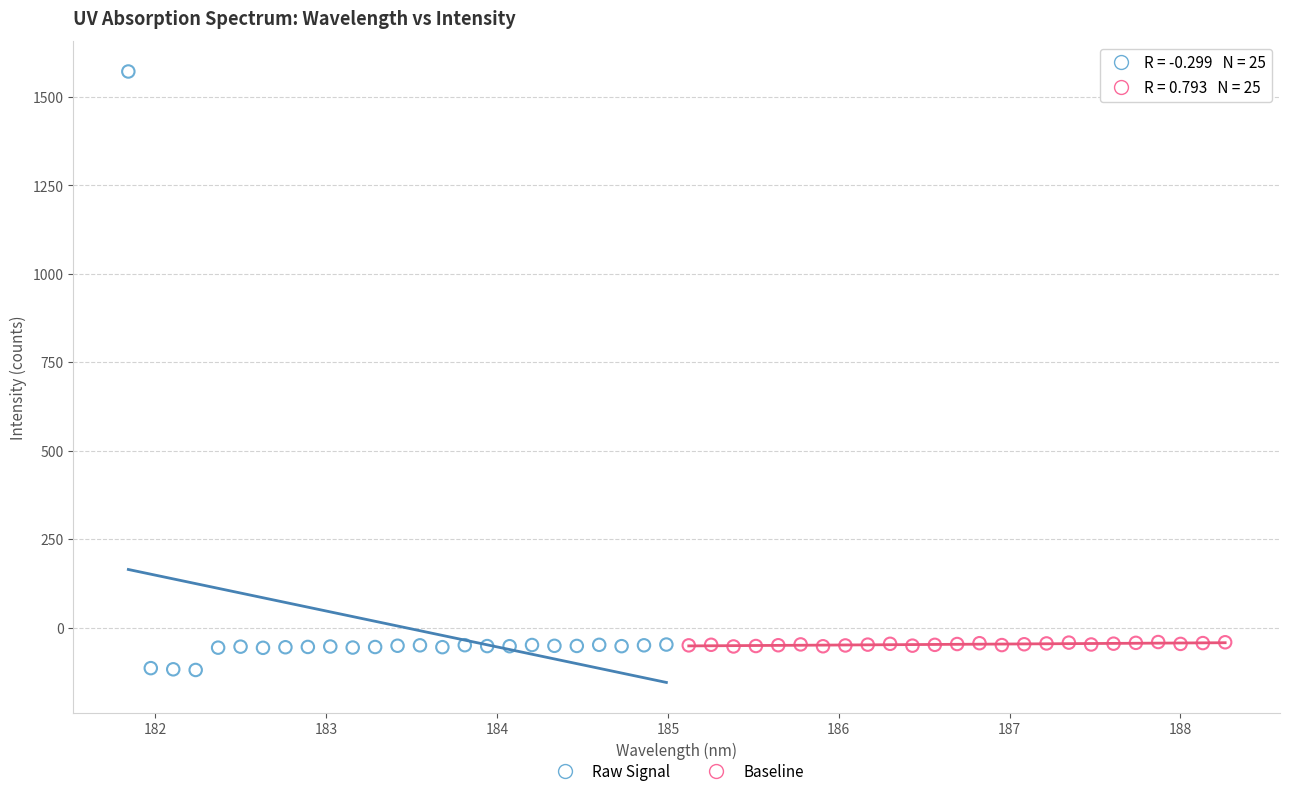

Which series has the largest Y range (max minus min)?

Raw Signal